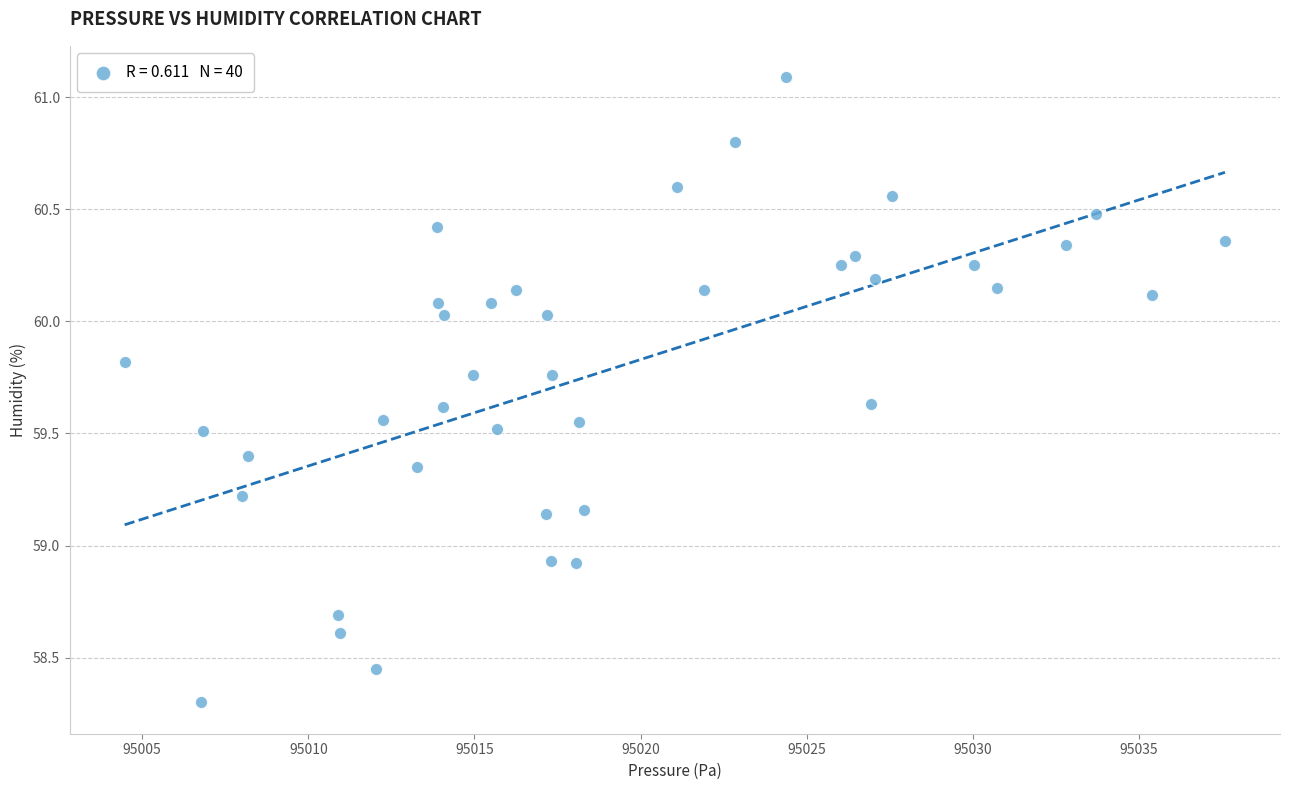

What is the range of Y values (max minus min)?

2.8